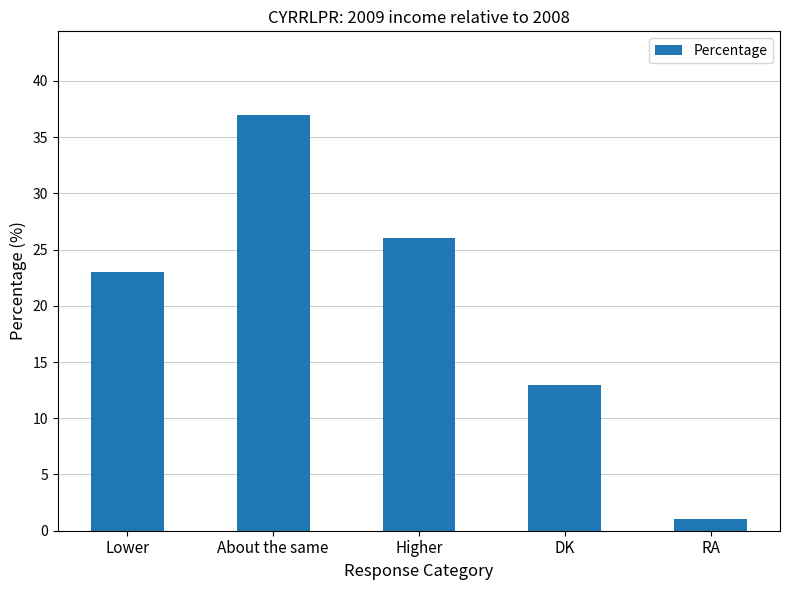

What is the difference between the maximum and second lowest values?

24